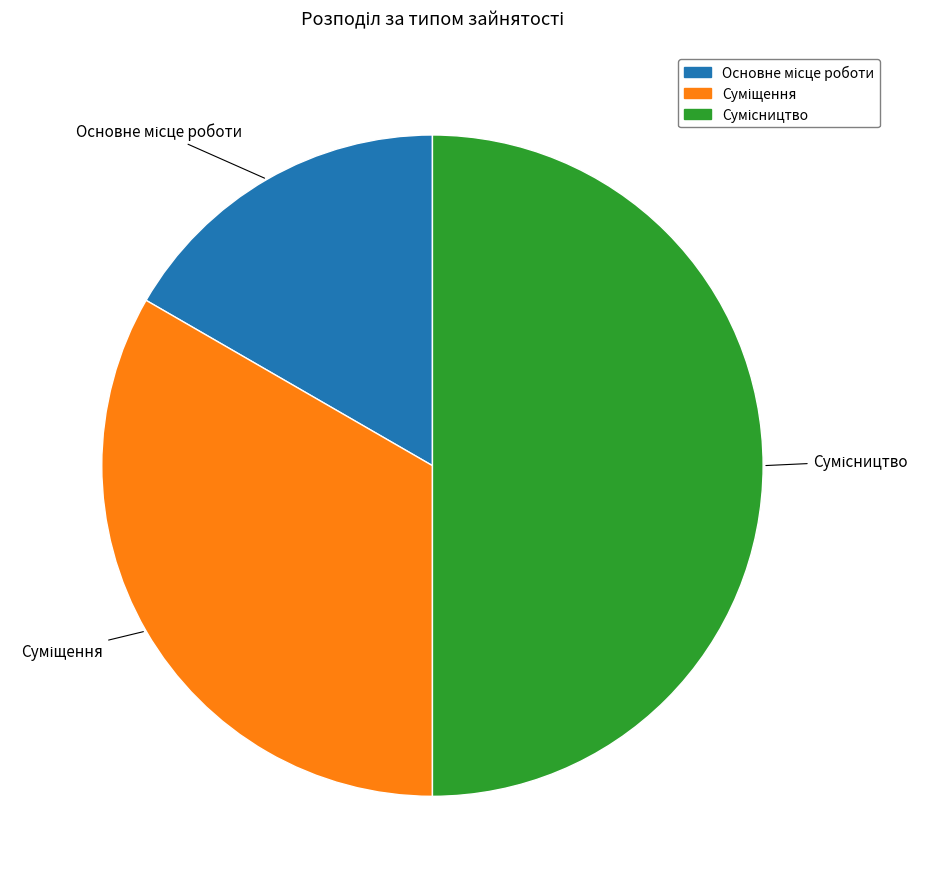

How many segments does this pie chart have?

3